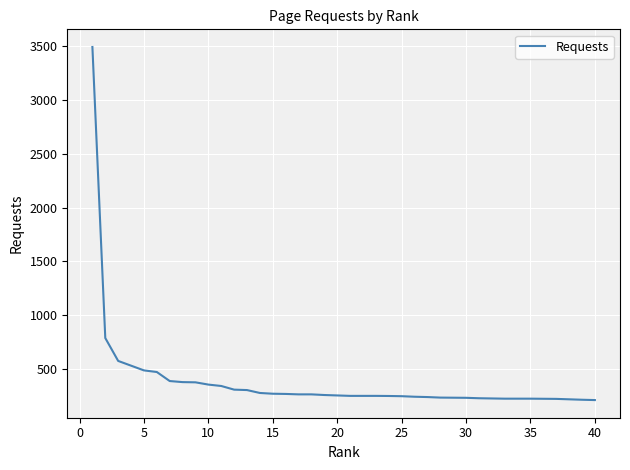

What is the smallest value displayed?

210